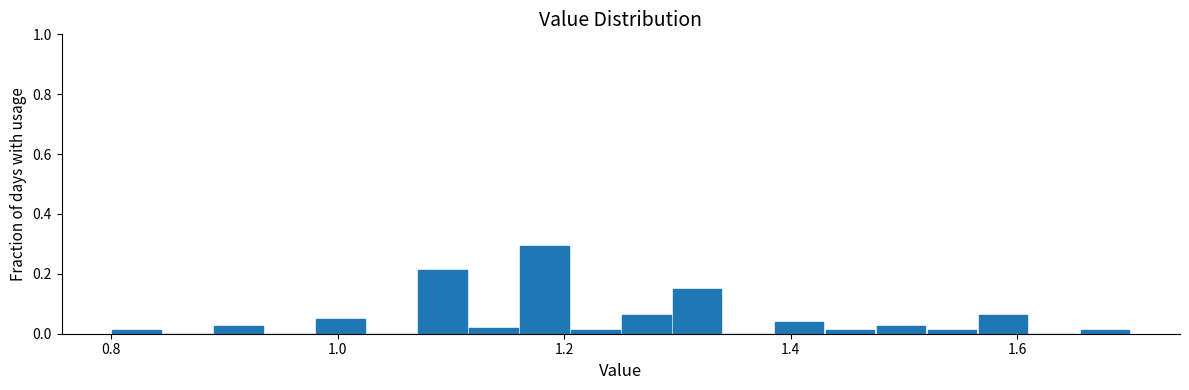

Read against the x-axis, roughly where is the centre of the tallest bar?

1.18